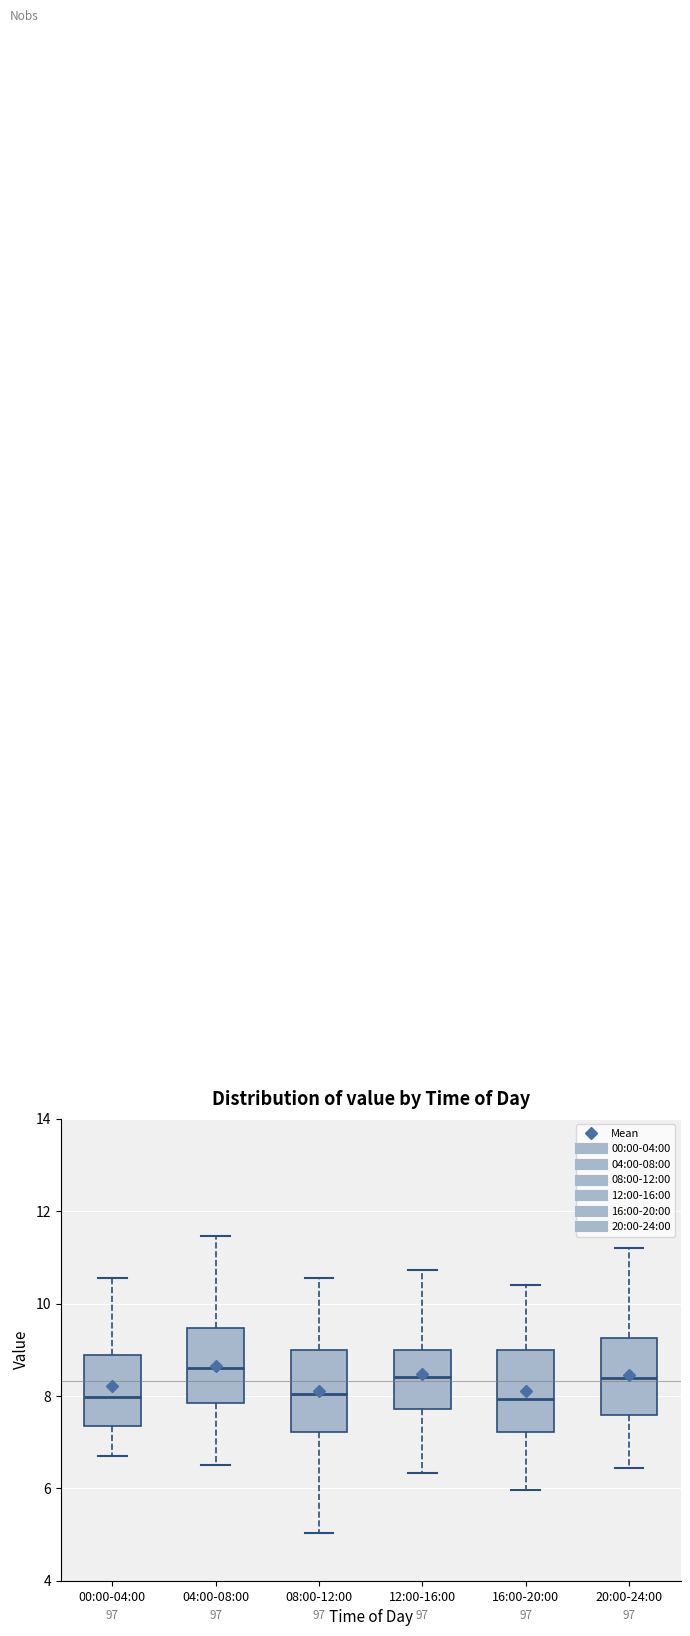

Where does the median line of the box for 20:00-24:00 sit on the y-axis? The values are not printed on the chart, so give them approximately, as read against the axis.

8.4